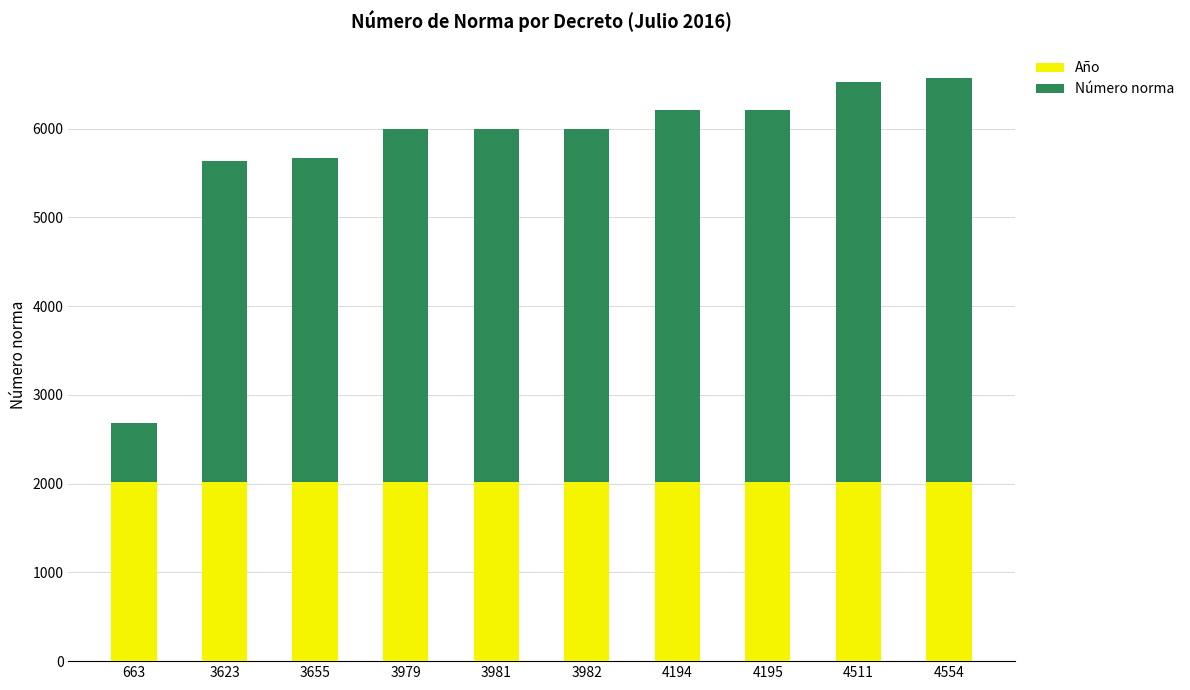

What is the average value of the Año series?

2016